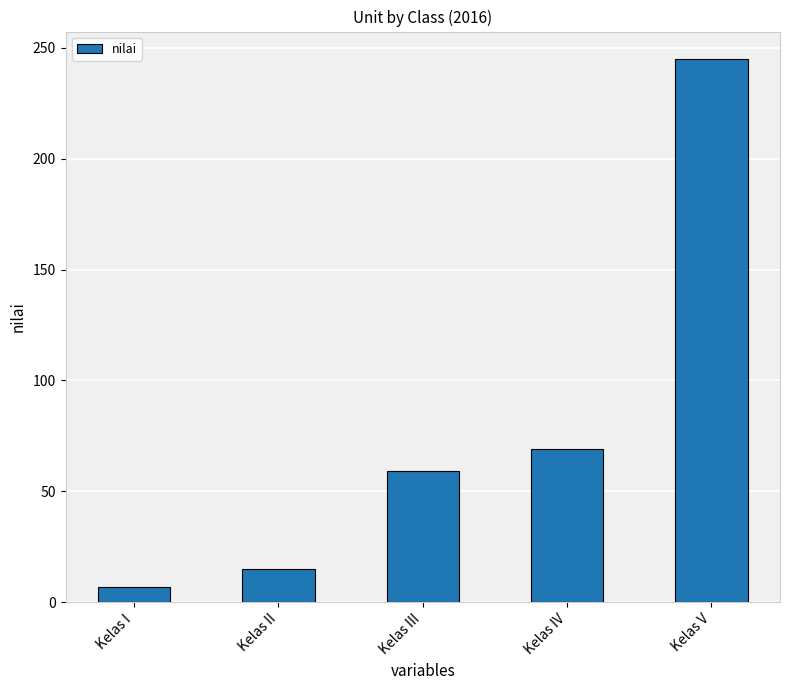

What is the ratio of the value at Kelas I to the value at Kelas II?

0.5